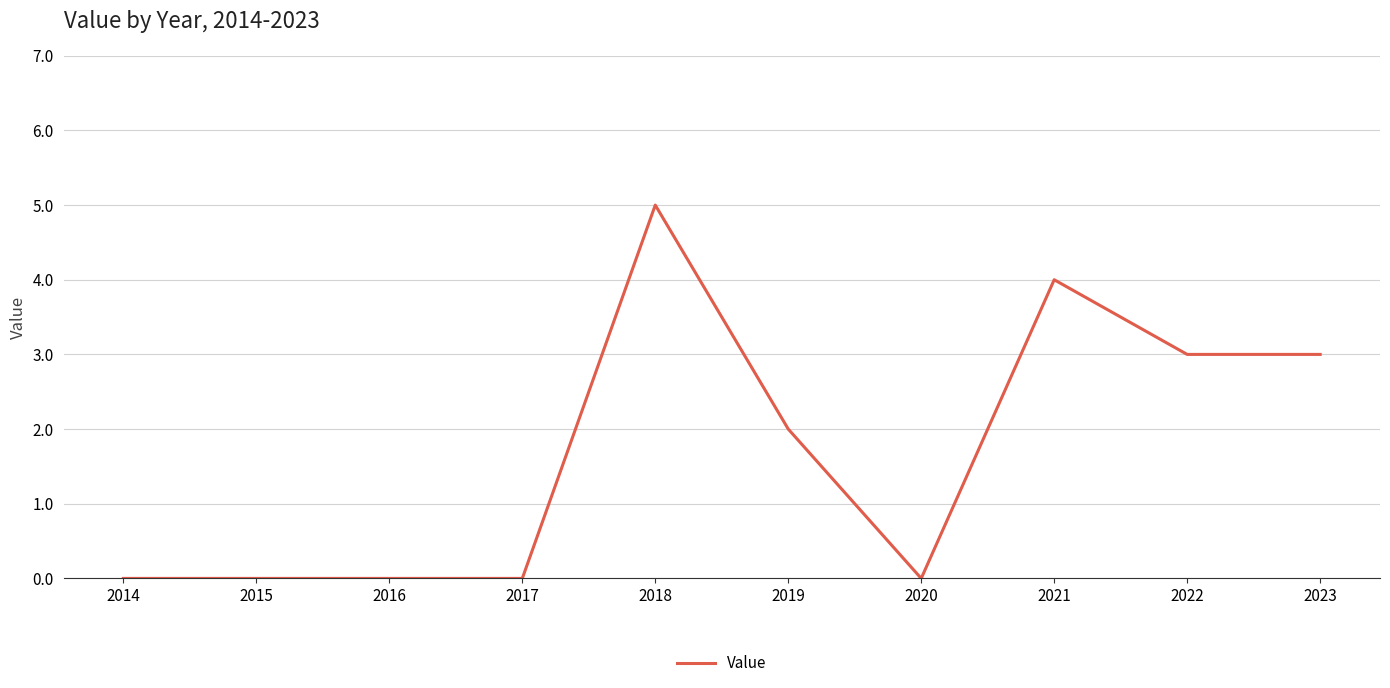

What is the greatest value displayed?

5